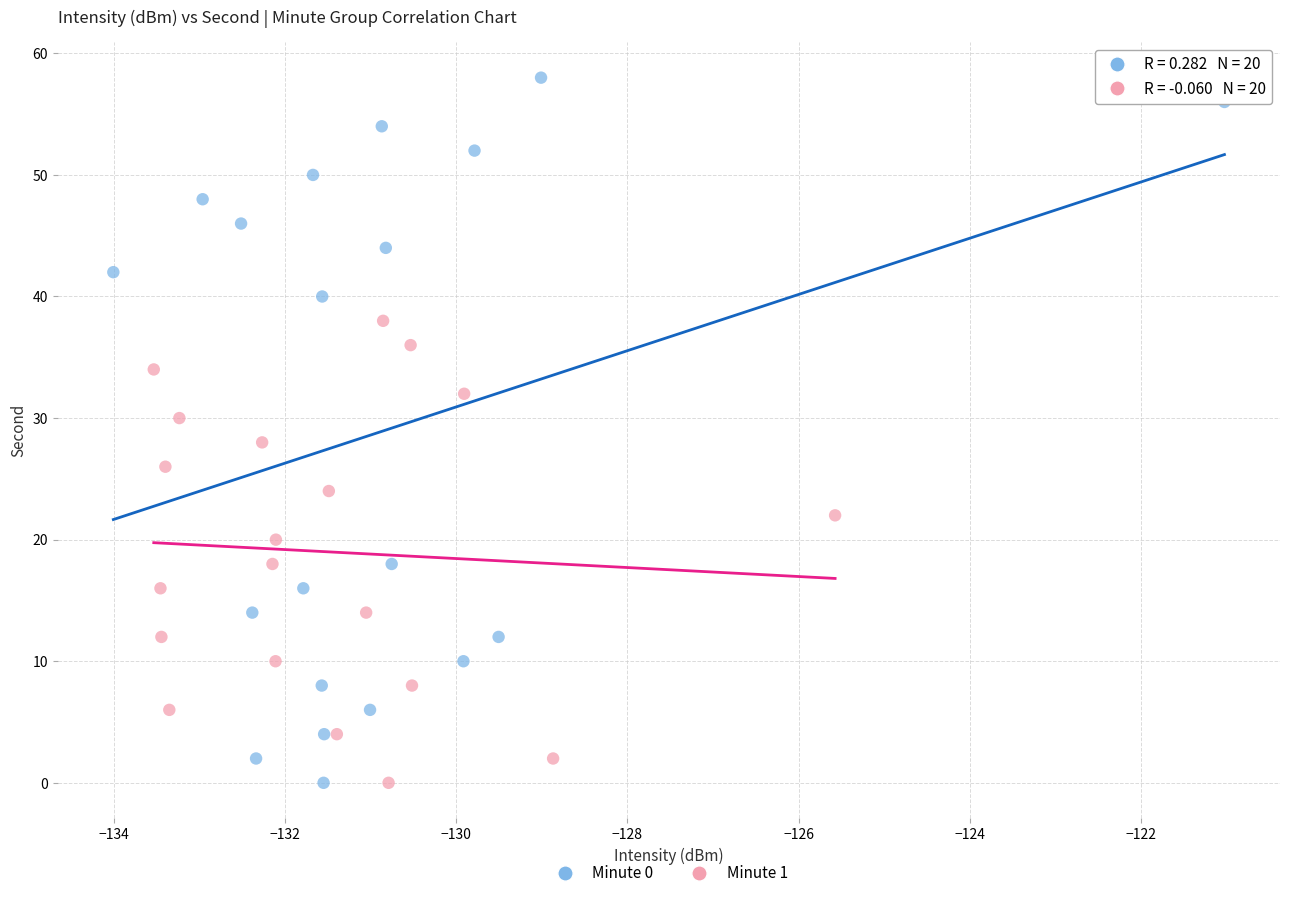

Which series has the largest Y range (max minus min)?

Minute 0